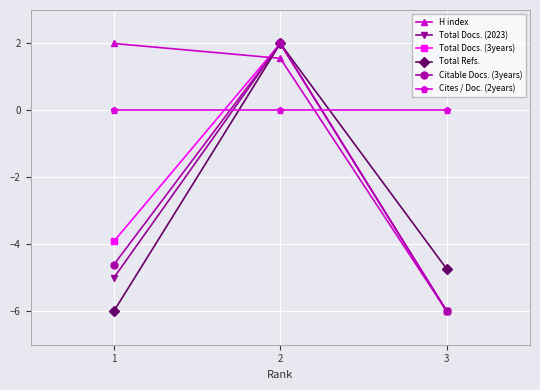

What is the difference between the second highest and minimum values in the Citable Docs. (3years) series?

1.4